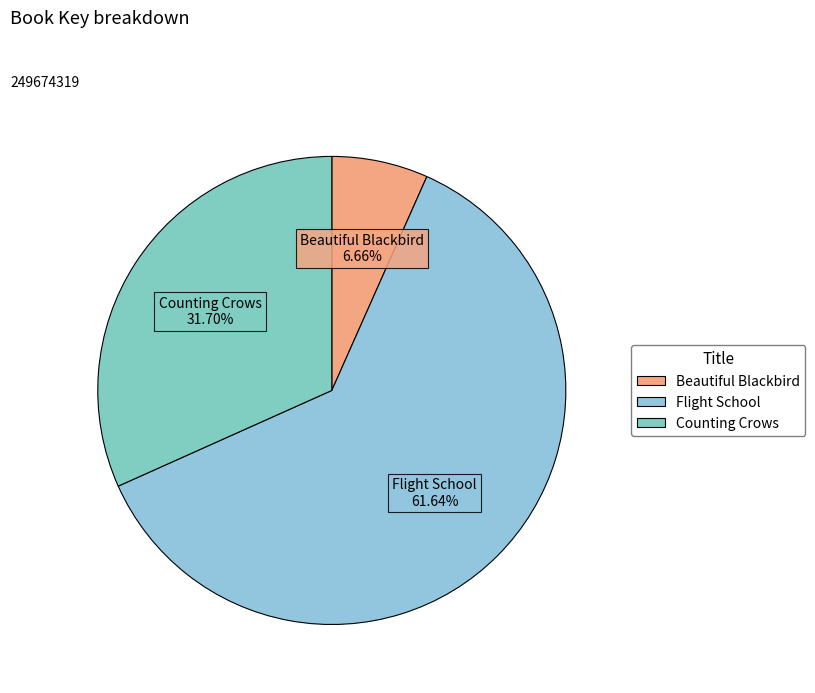

True or false: Beautiful Blackbird accounts for 13% of the total.

False